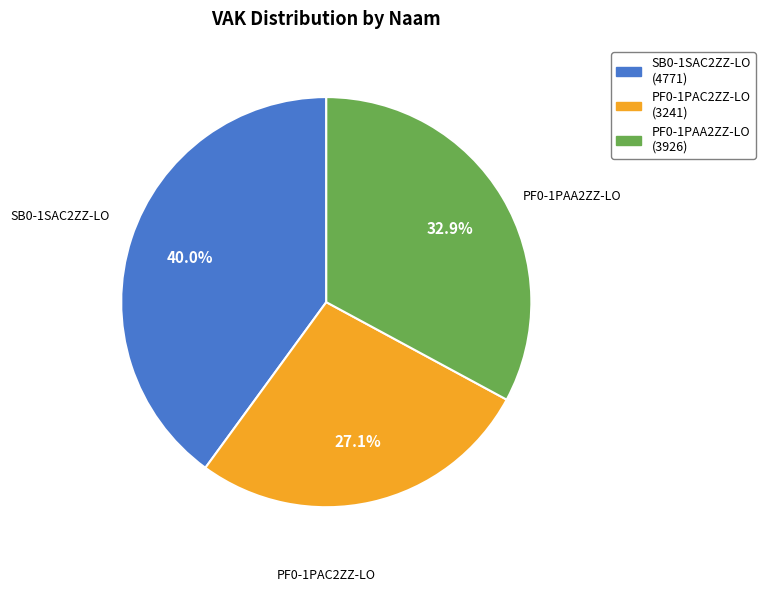

Count the number of slices in the pie.

3